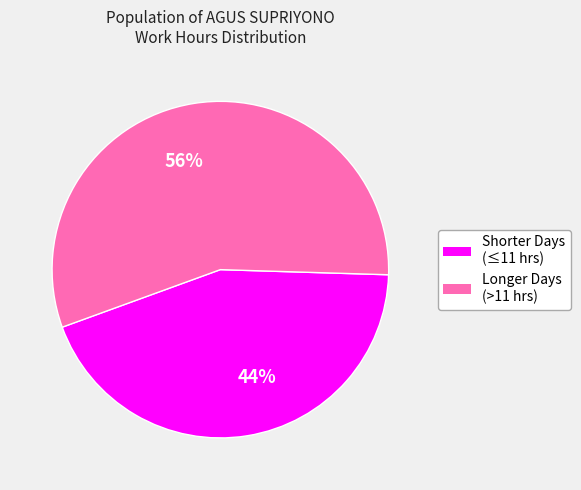

How many segments does this pie chart have?

2